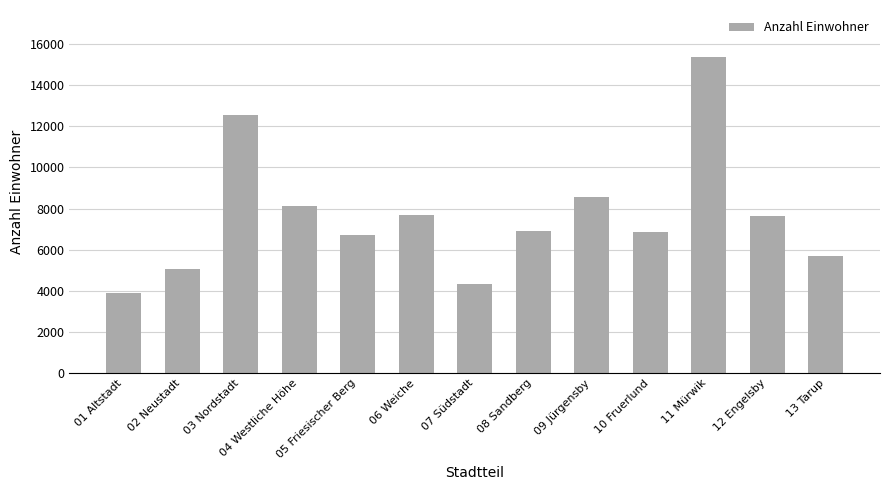

At which label is the value closest to 9628?

09 Jürgensby